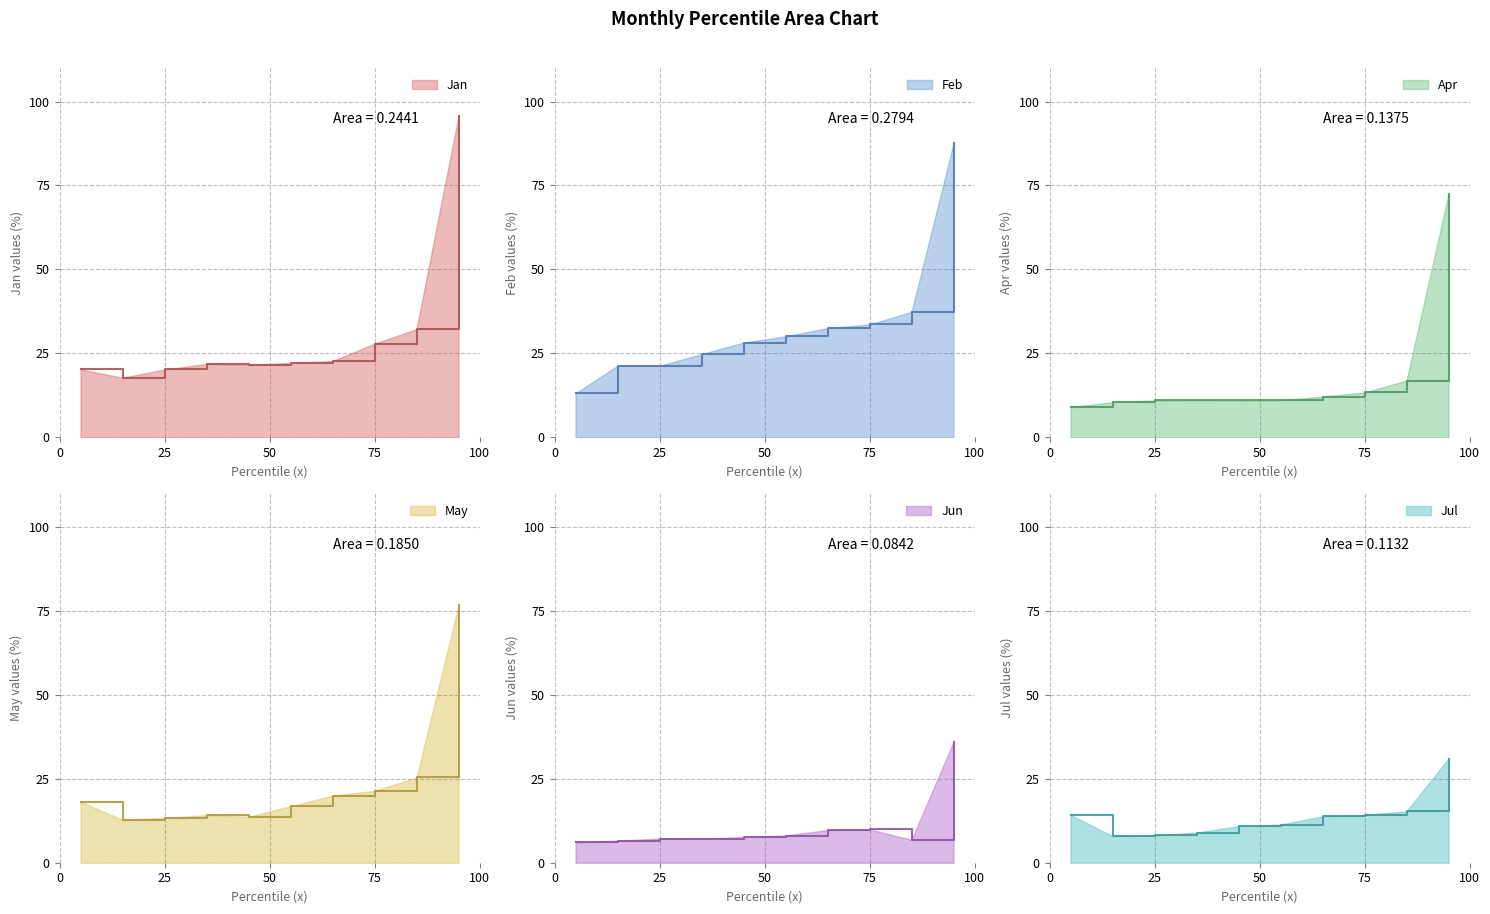

The Jul series shows 12.8 at pct35. True or false?

False